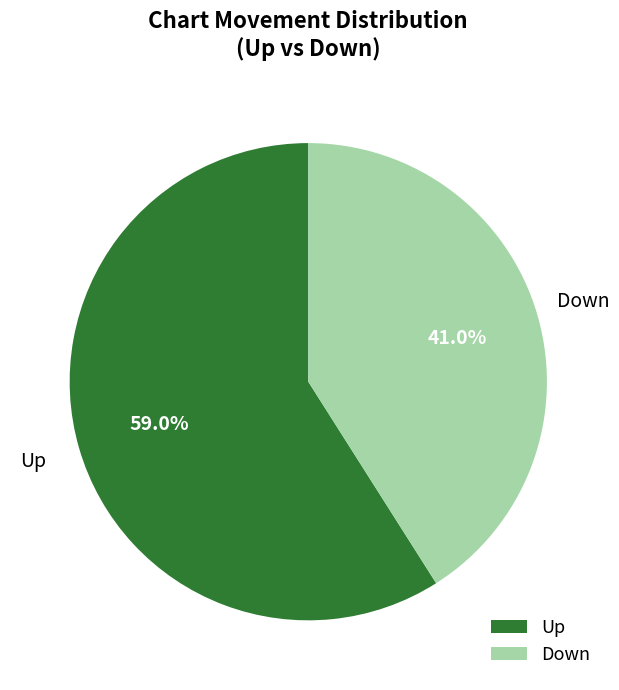

Rank the categories by value from lowest to highest.

Down, Up